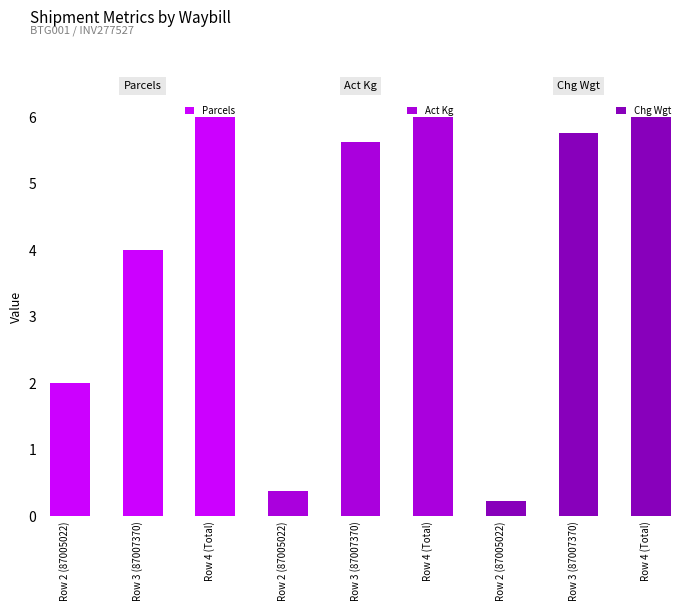

At how many categories does at least one series exceed 1226?

1